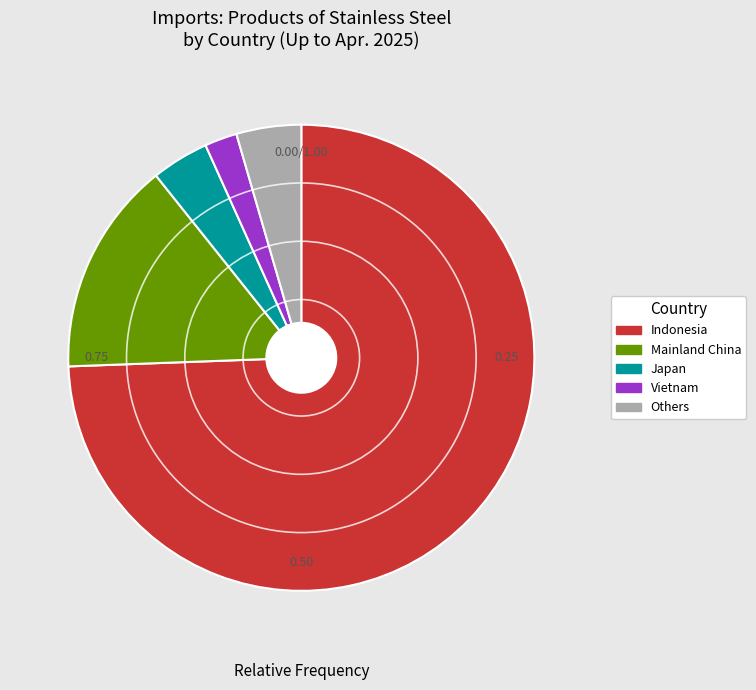

What is the majority slice?

Indonesia